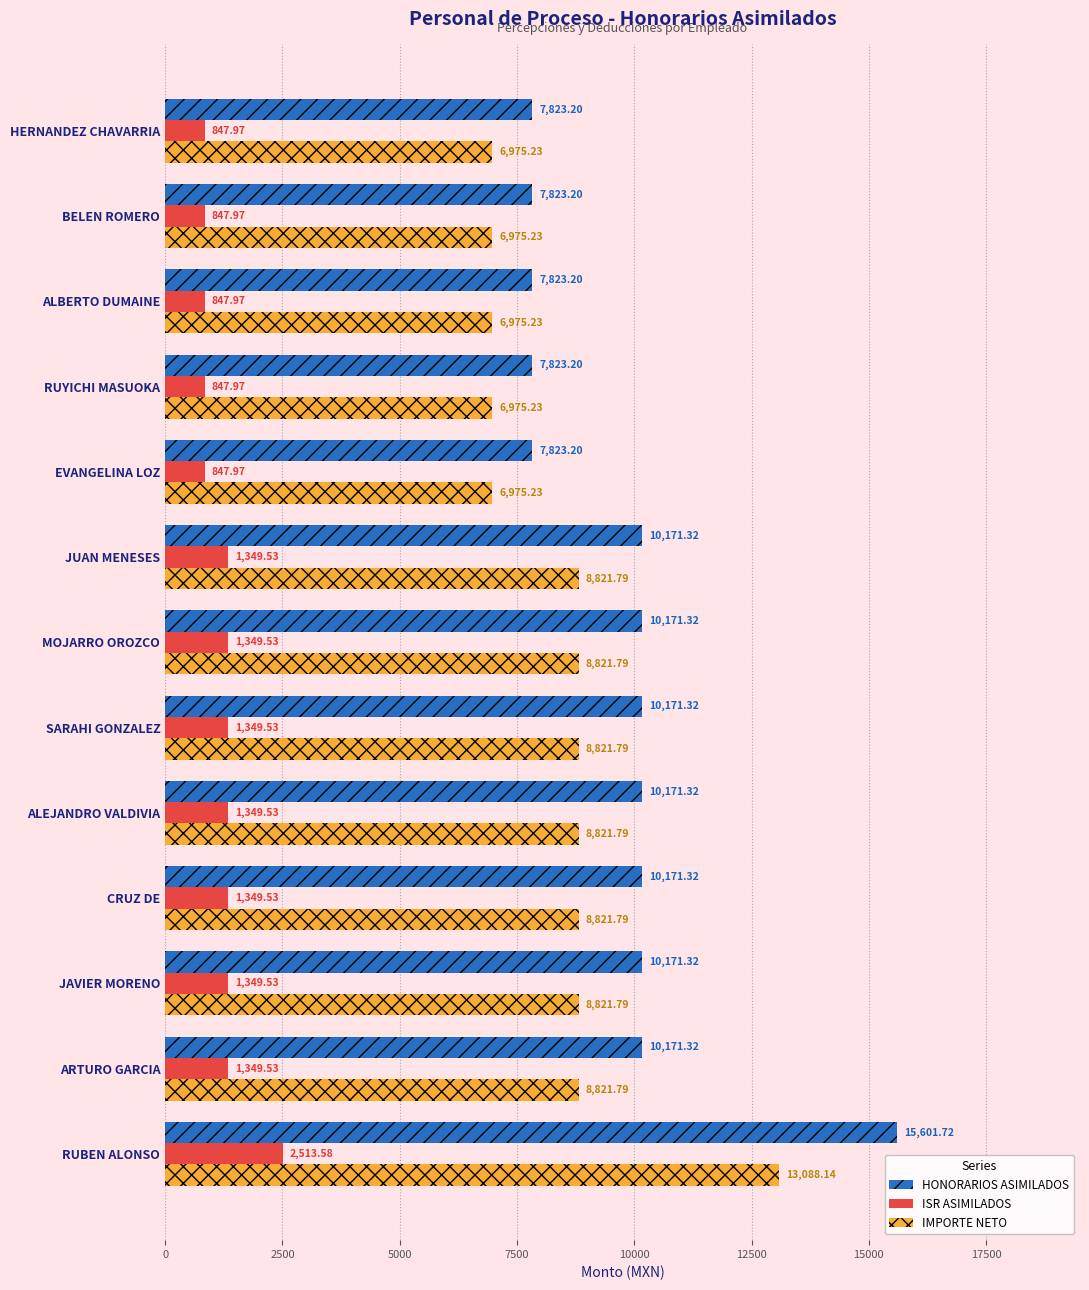

List the series in order of their peak value, lowest first.

ISR ASIMILADOS, IMPORTE NETO, HONORARIOS ASIMILADOS